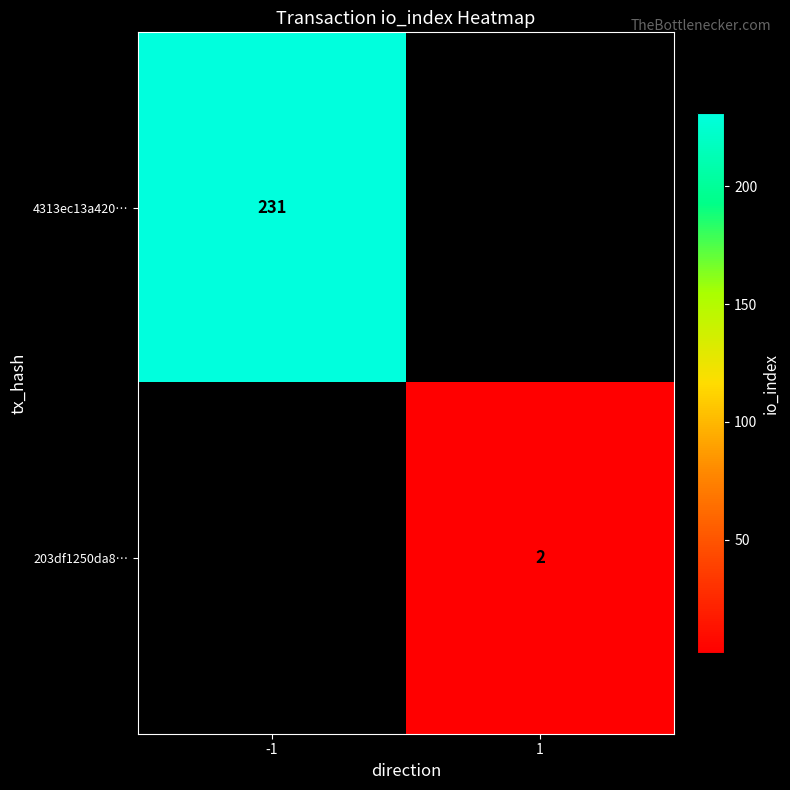

The 203df1250da8… series shows 2 at 1. True or false?

True